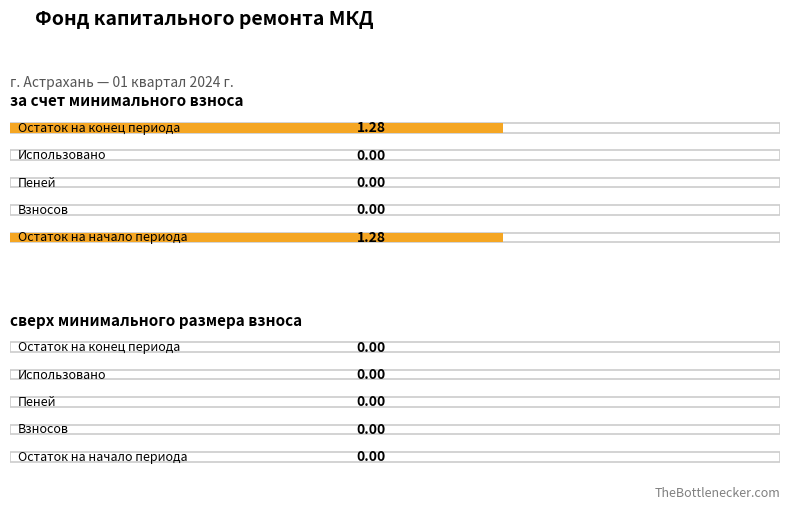

The value of за счет минимального взноса at Пеней is 0.0. True or false?

True